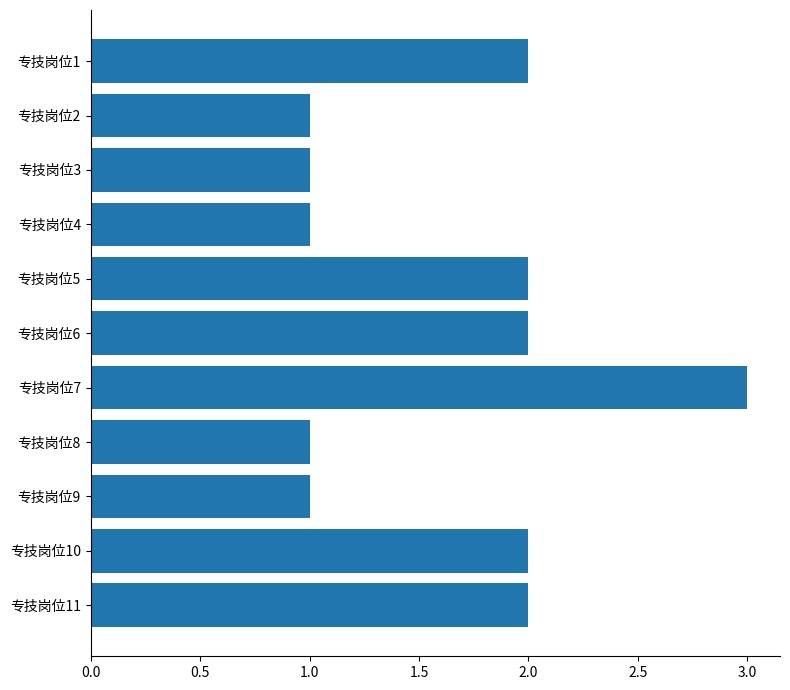

Reading top to bottom, transcribe all the data shown in this chart.

2	1	1	1	2	2	3	1	1	2	2